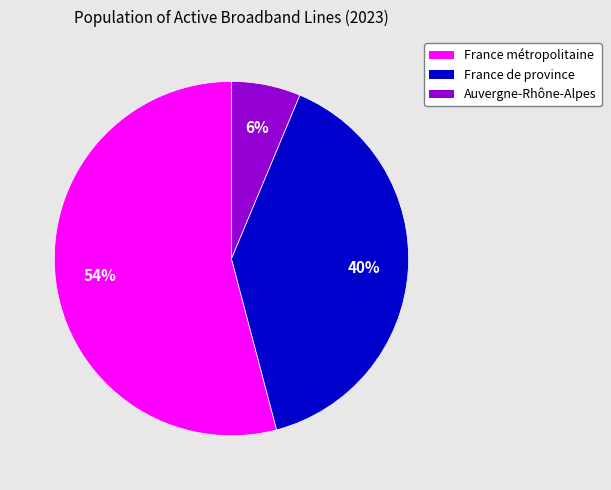

Is there a majority slice in this chart?

Yes